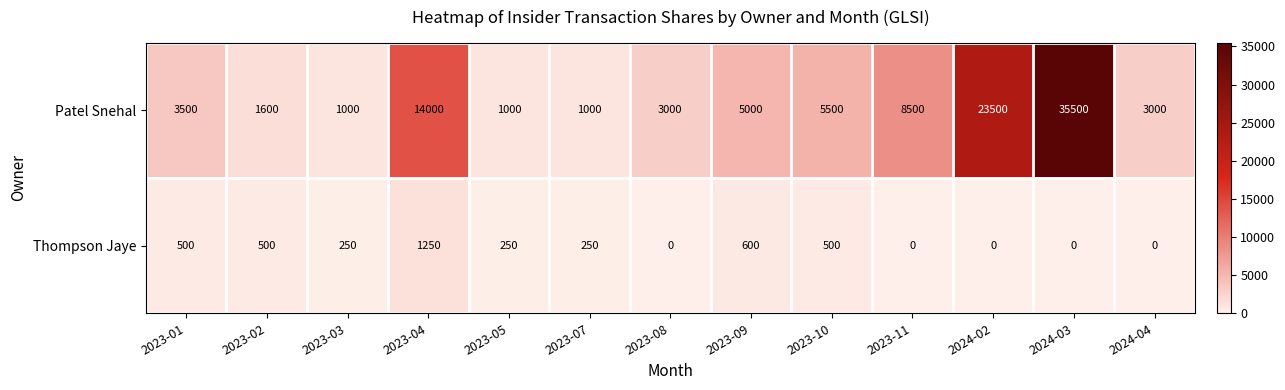

At which category is the sum across all series the highest?

2024-03